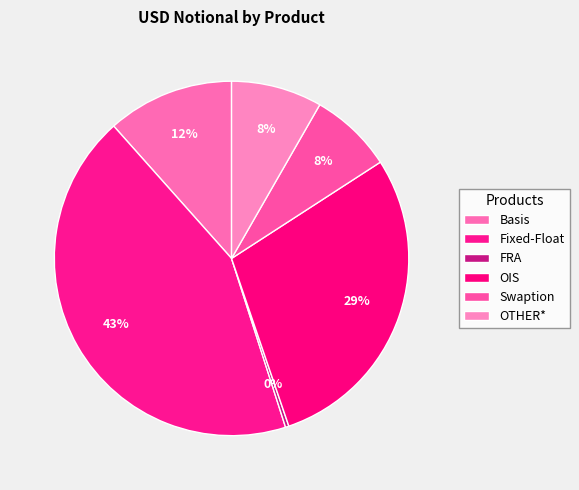

Is there a majority slice in this chart?

No